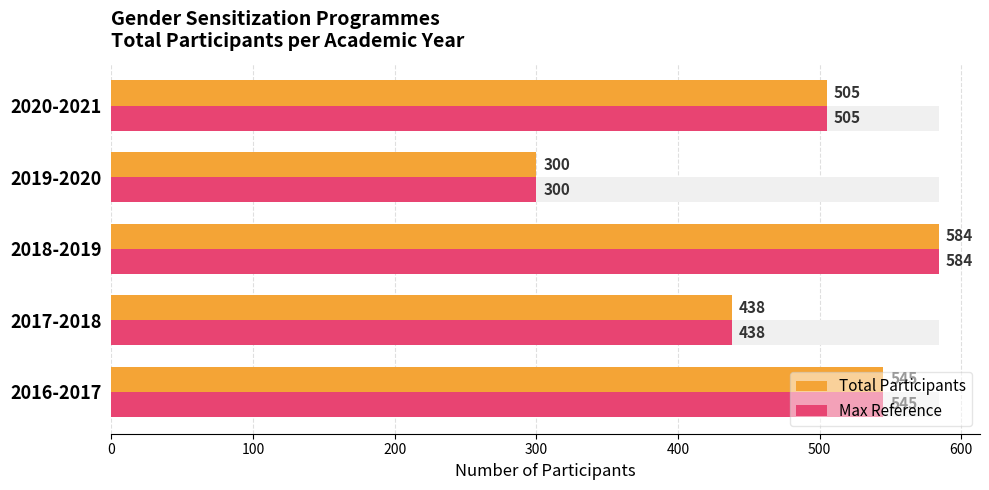

Is it true that Max Reference equals 545 at 2016-2017?

True